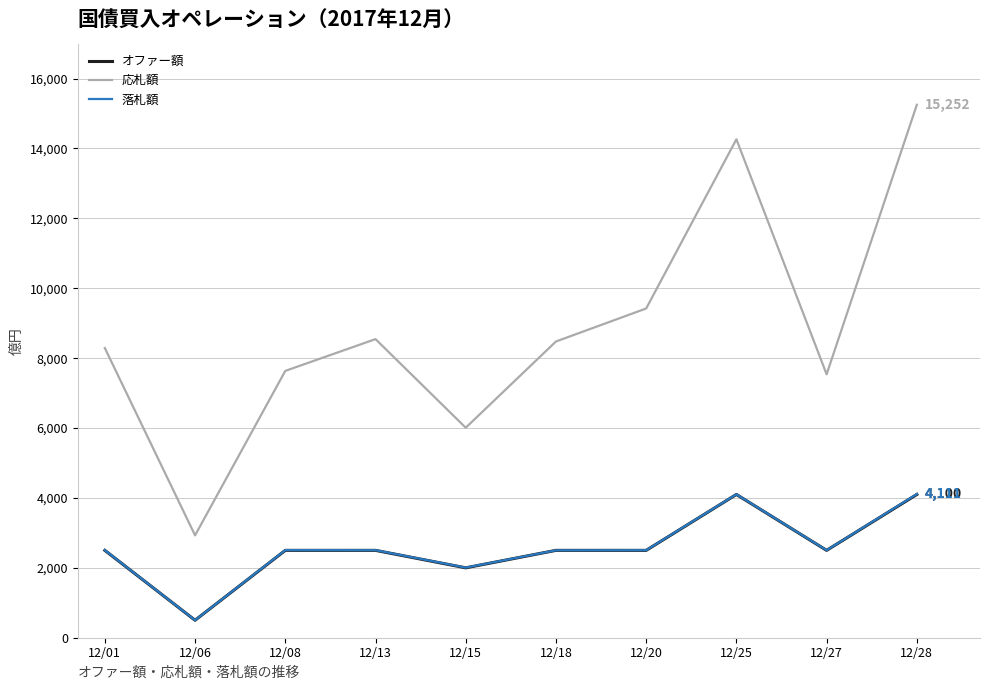

Which series has the largest range (max minus min)?

応札額